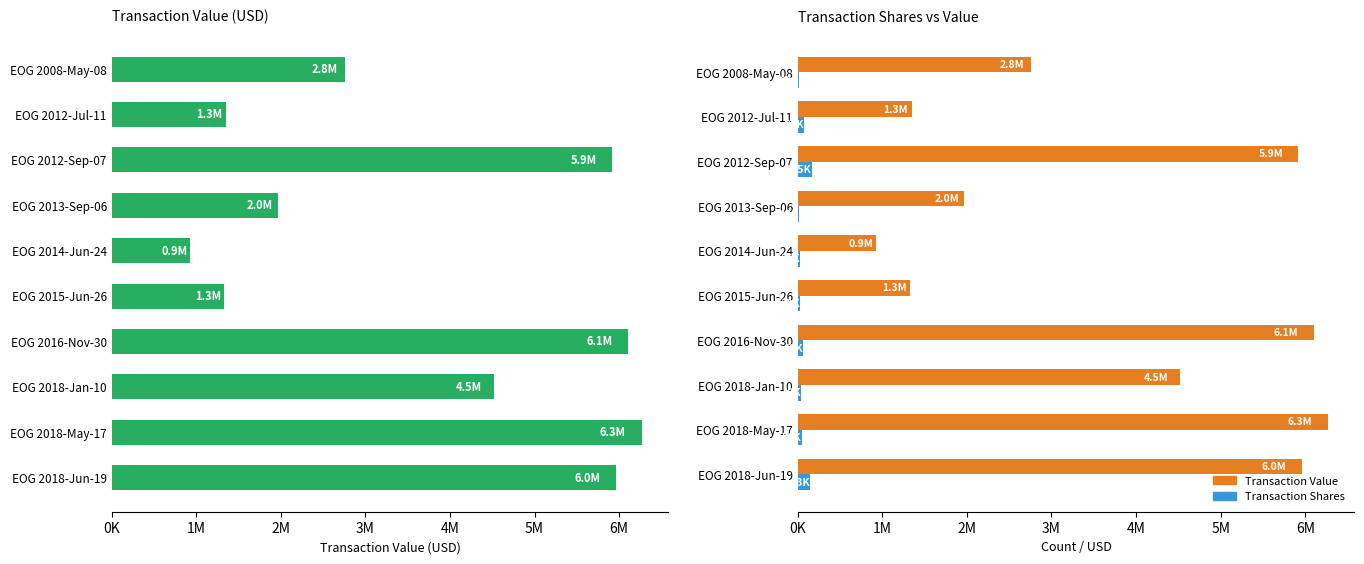

What is the maximum value shown in the chart?

6268000